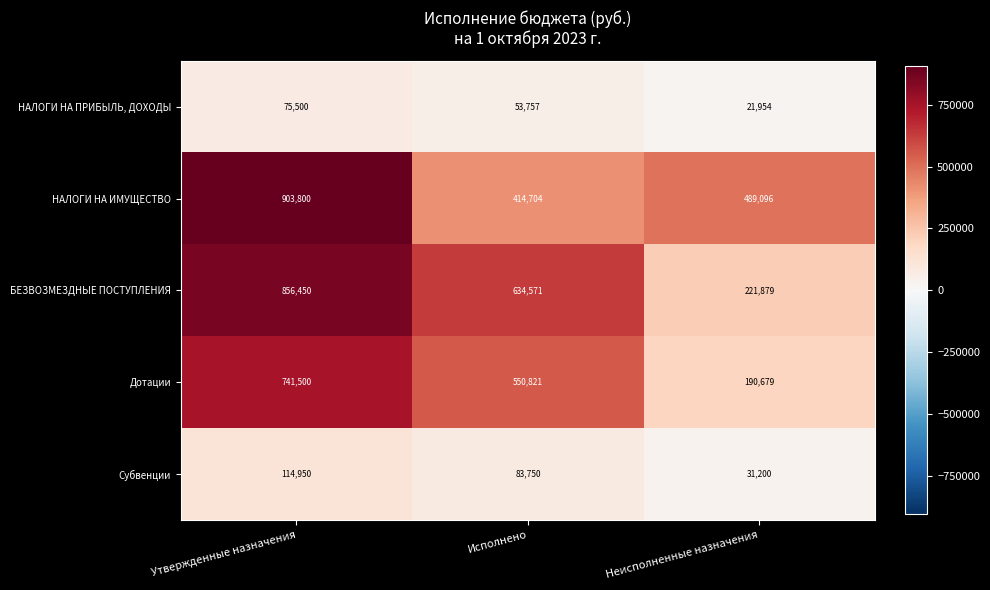

Reading right to left, what are all the values shown in this chart?

НАЛОГИ НА ПРИБЫЛЬ, ДОХОДЫ: 21954	53757	75500
НАЛОГИ НА ИМУЩЕСТВО: 489096	414704	903800
БЕЗВОЗМЕЗДНЫЕ ПОСТУПЛЕНИЯ: 221879	634571	856450
Дотации: 190679	550821	741500
Субвенции: 31200	83750	114950